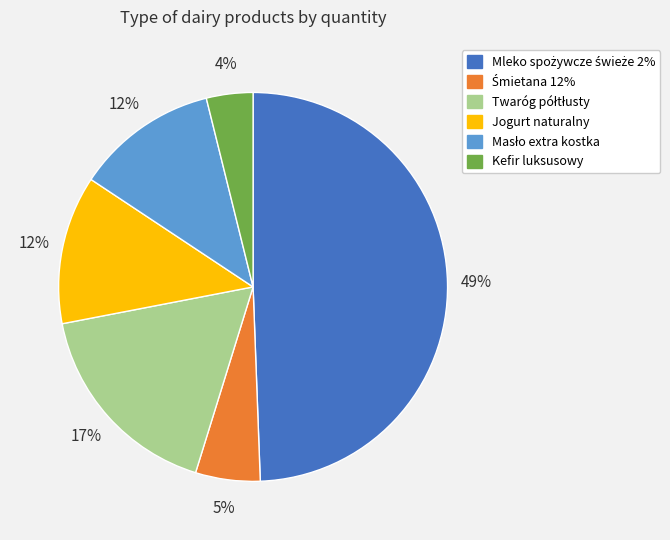

The Jogurt naturalny slice represents 21% of the pie. True or false?

False